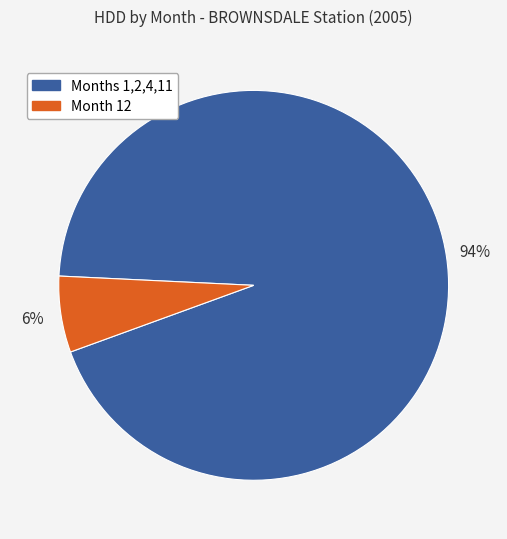

Is there a majority slice in this chart?

Yes